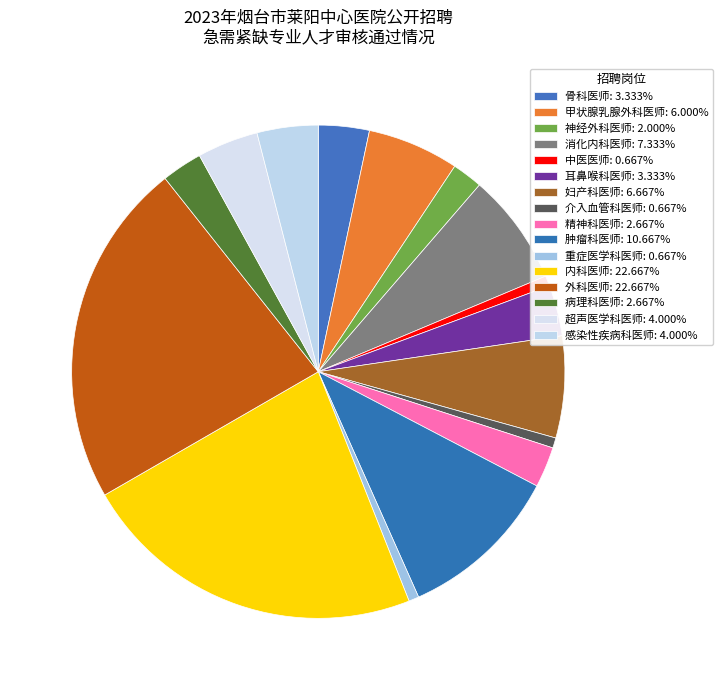

What is the change in value from 消化内科医师 to 精神科医师?

-7